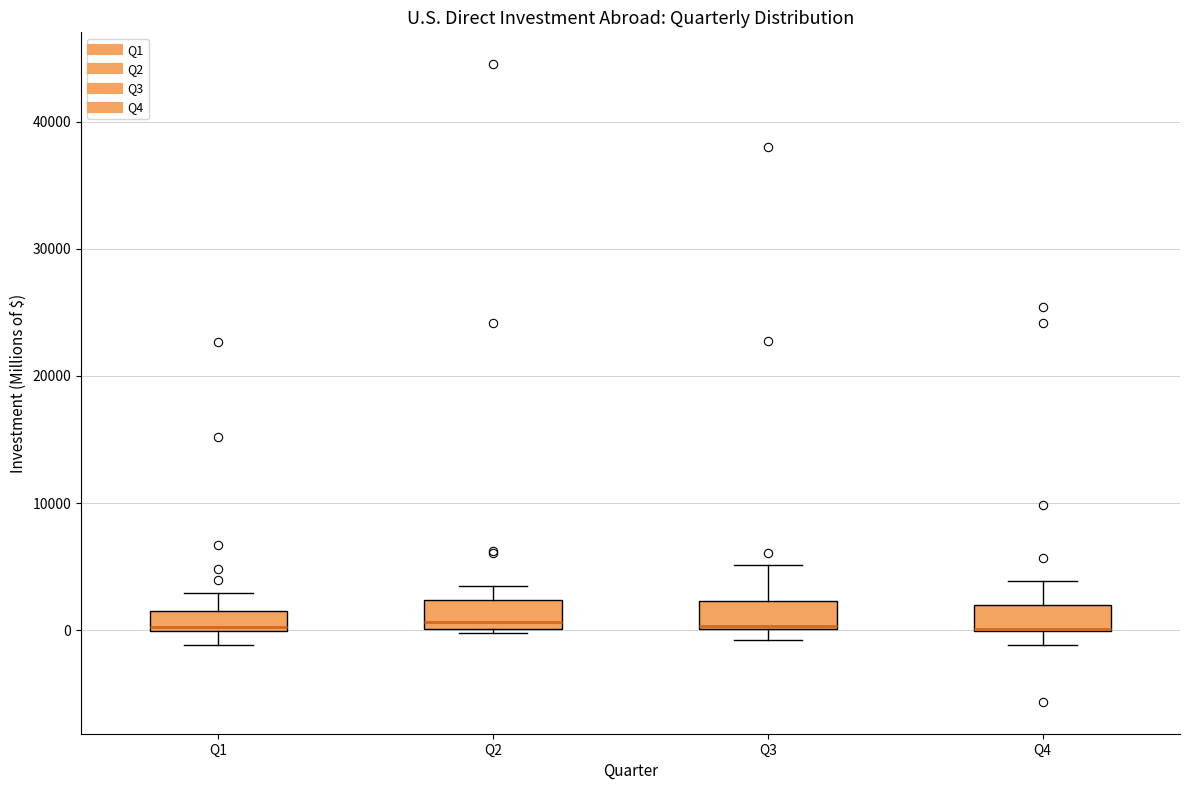

Where is the upper edge of the box for Q1 on the y-axis? The values are not printed on the chart, so give them approximately, as read against the axis.

2000